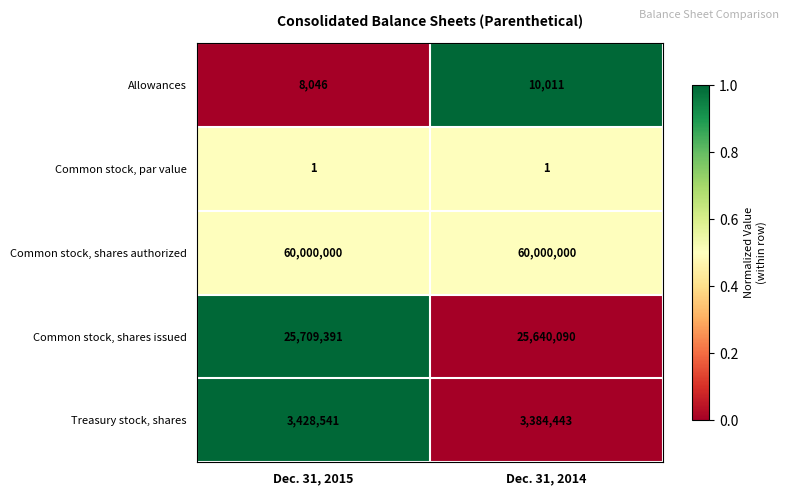

Rank the series by their maximum value, from highest to lowest.

Common stock, shares authorized, Common stock, shares issued, Treasury stock, shares, Allowances, Common stock, par value